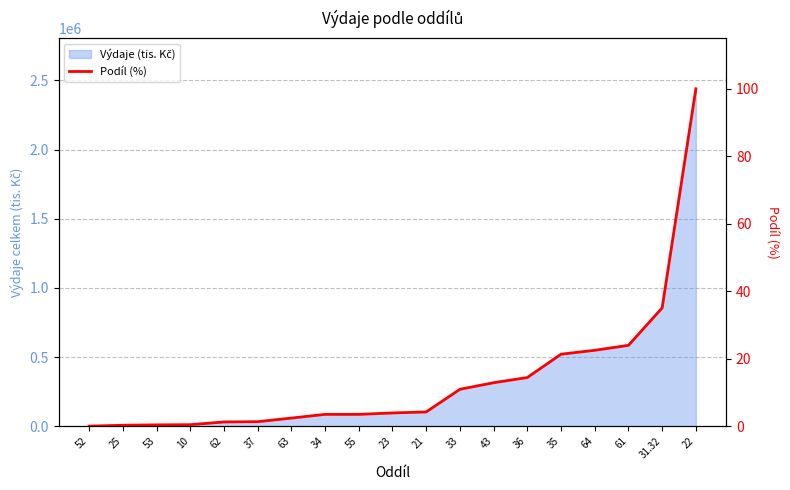

What is the sum of all values?

262.7